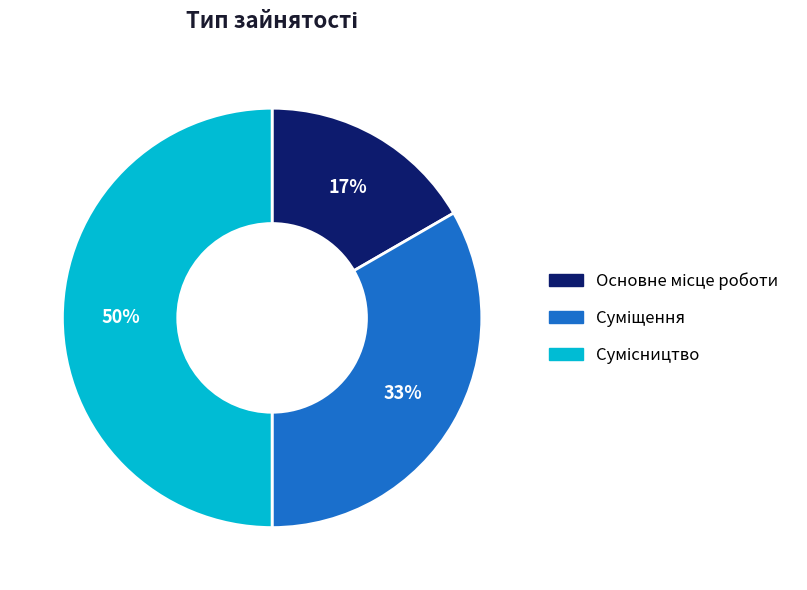

To the nearest percent, what is the average slice percentage?

33%